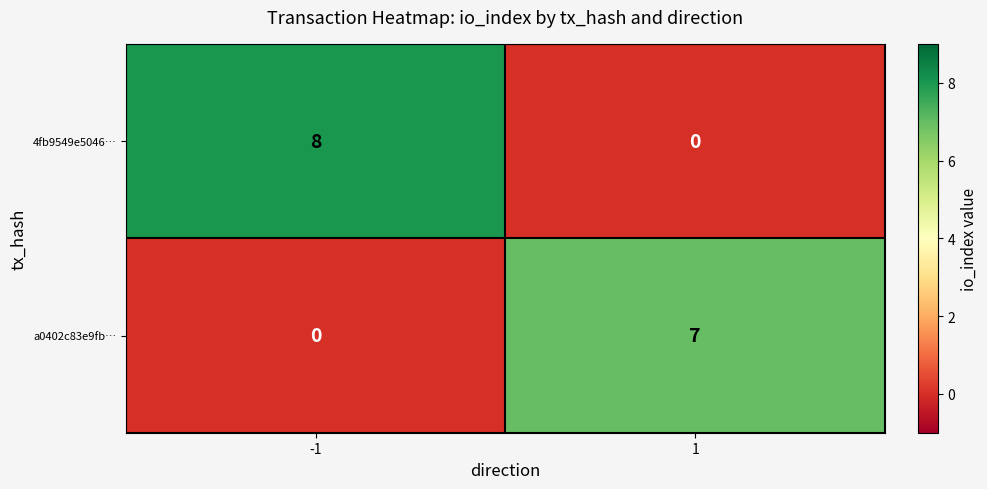

How many series are shown in this chart?

2